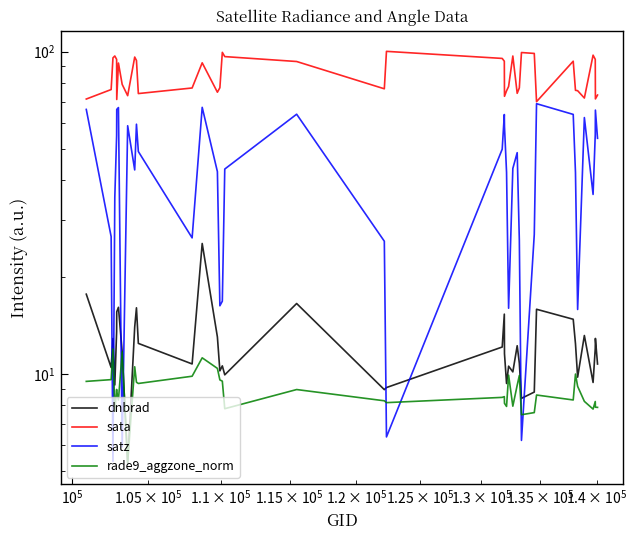

True or false: satz has more than 0 points higher than both neighbors.

True